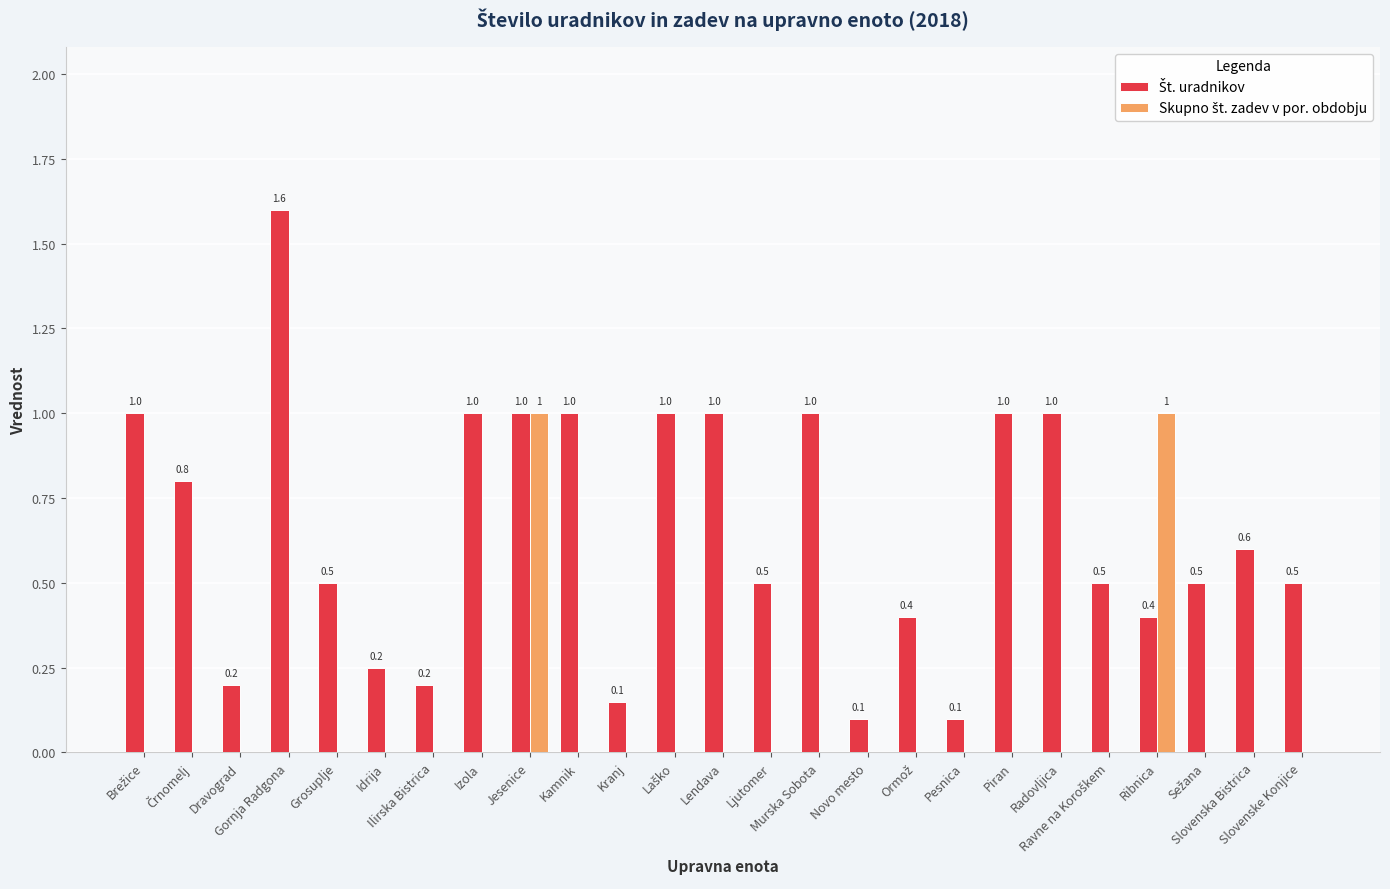

What is the greatest value displayed?

1.6